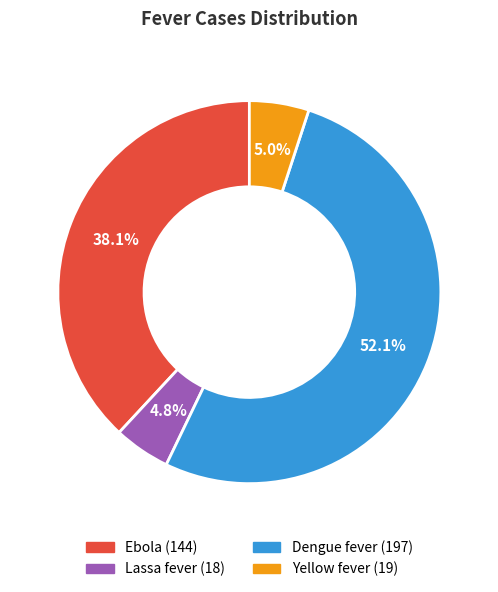

Approximately how many times larger is the value at Yellow fever compared to Ebola?

0.1